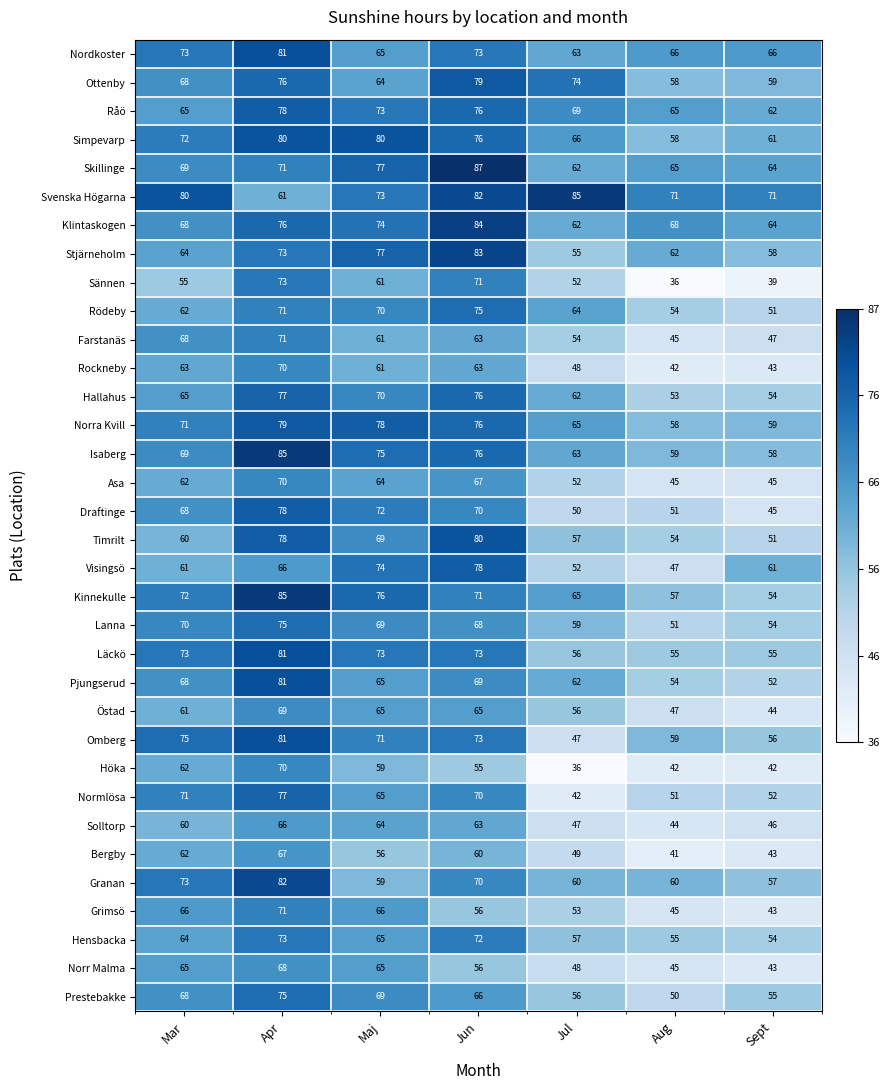

The value of Ottenby at Sept is 59. True or false?

True